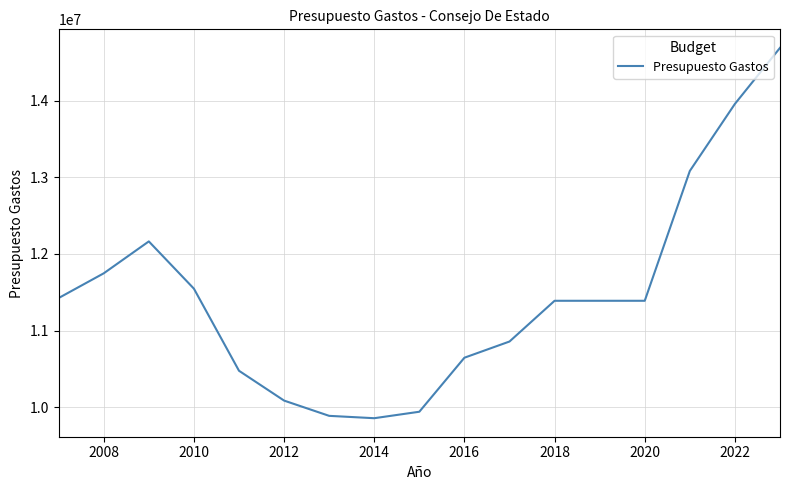

What is the minimum value shown in the chart?

9857440